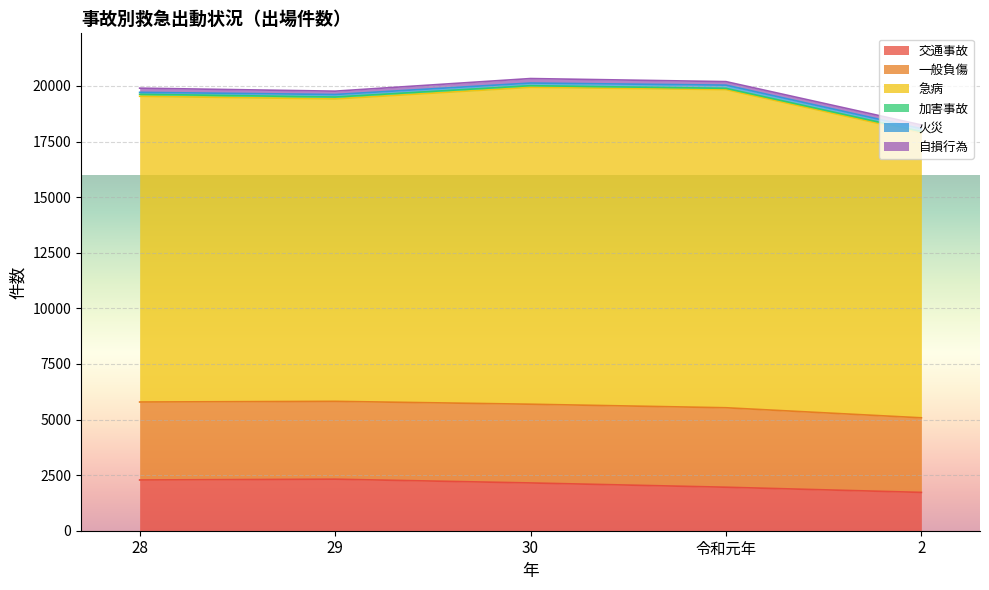

Which has a higher value, 29 or 28?

29